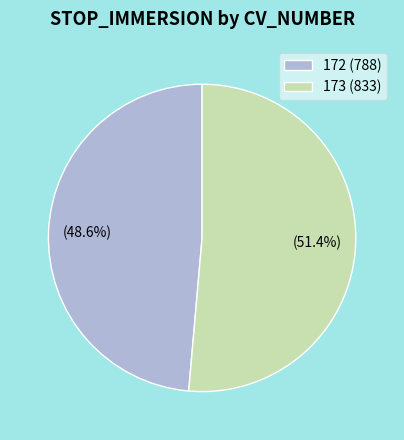

The 173 slice represents 42% of the pie. True or false?

False